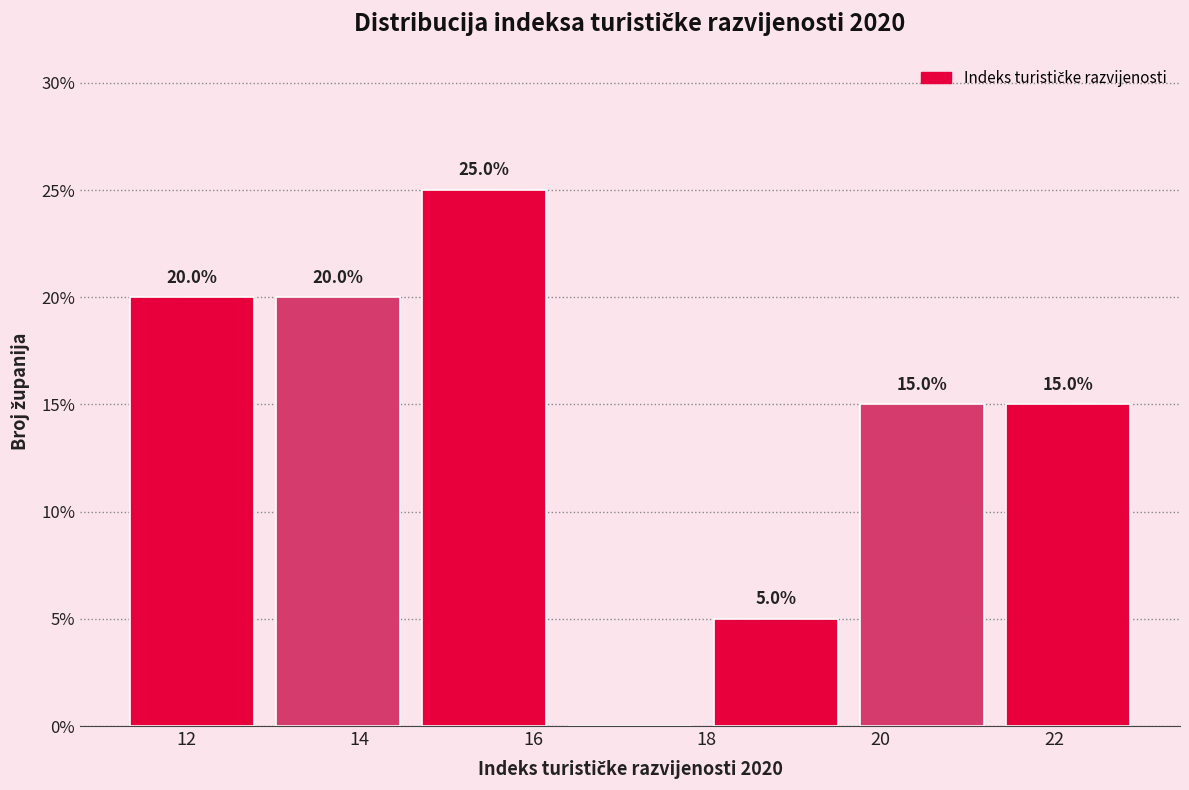

Which range on the x-axis has the tallest bar?

14.6 to 16.2